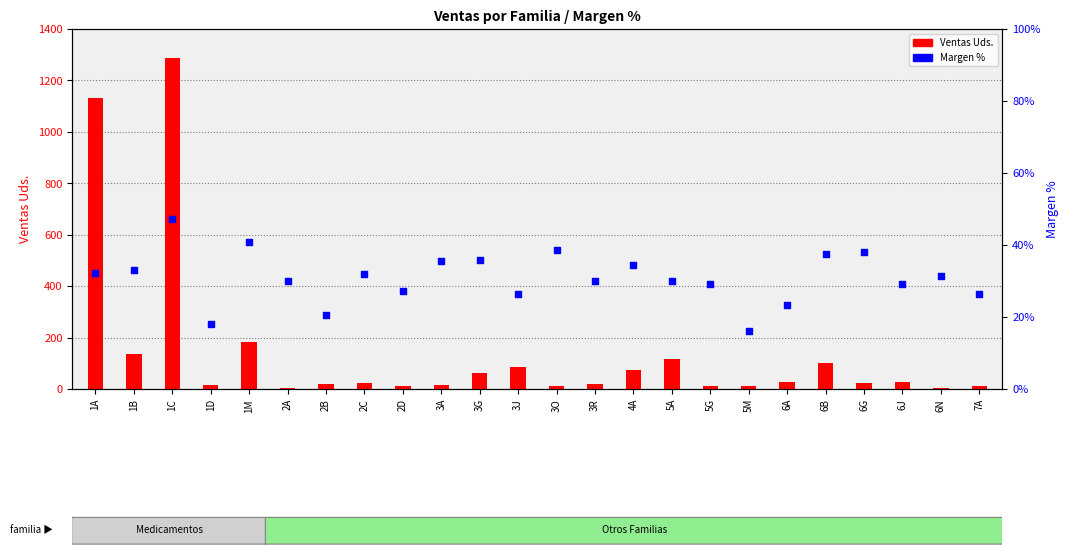

What is the total value across all series at 6N?

2.3